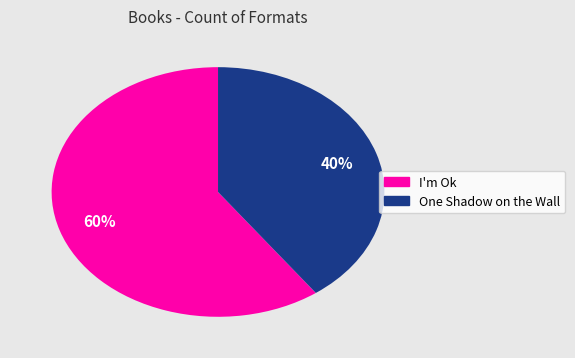

Is there any slice that represents more than half of the pie?

Yes